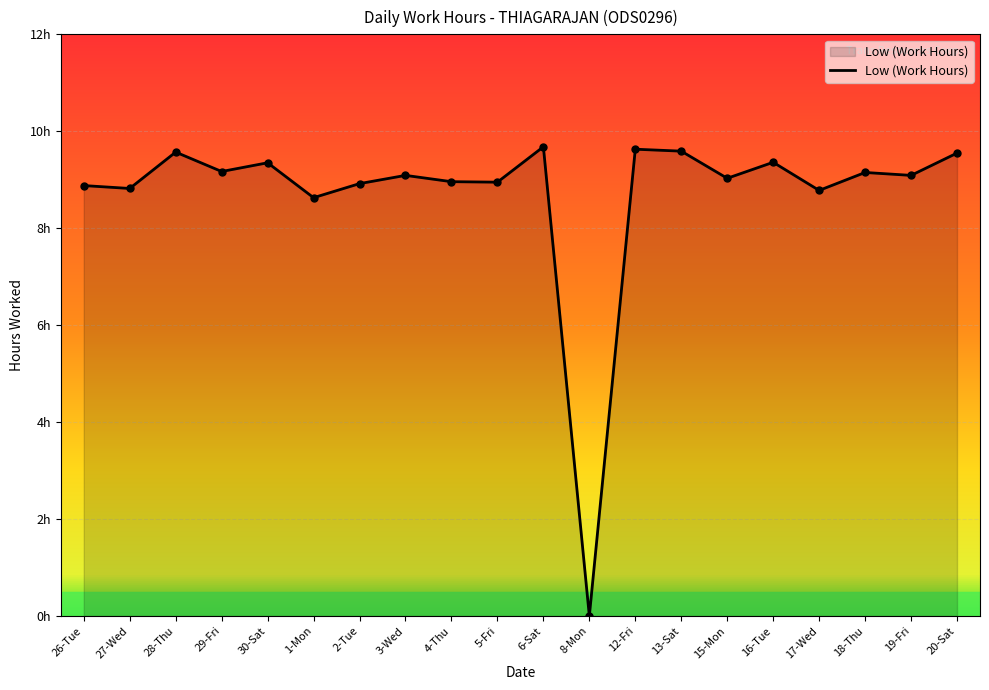

Approximately how many times larger is the value at 30-Sat compared to 6-Sat?

1.0